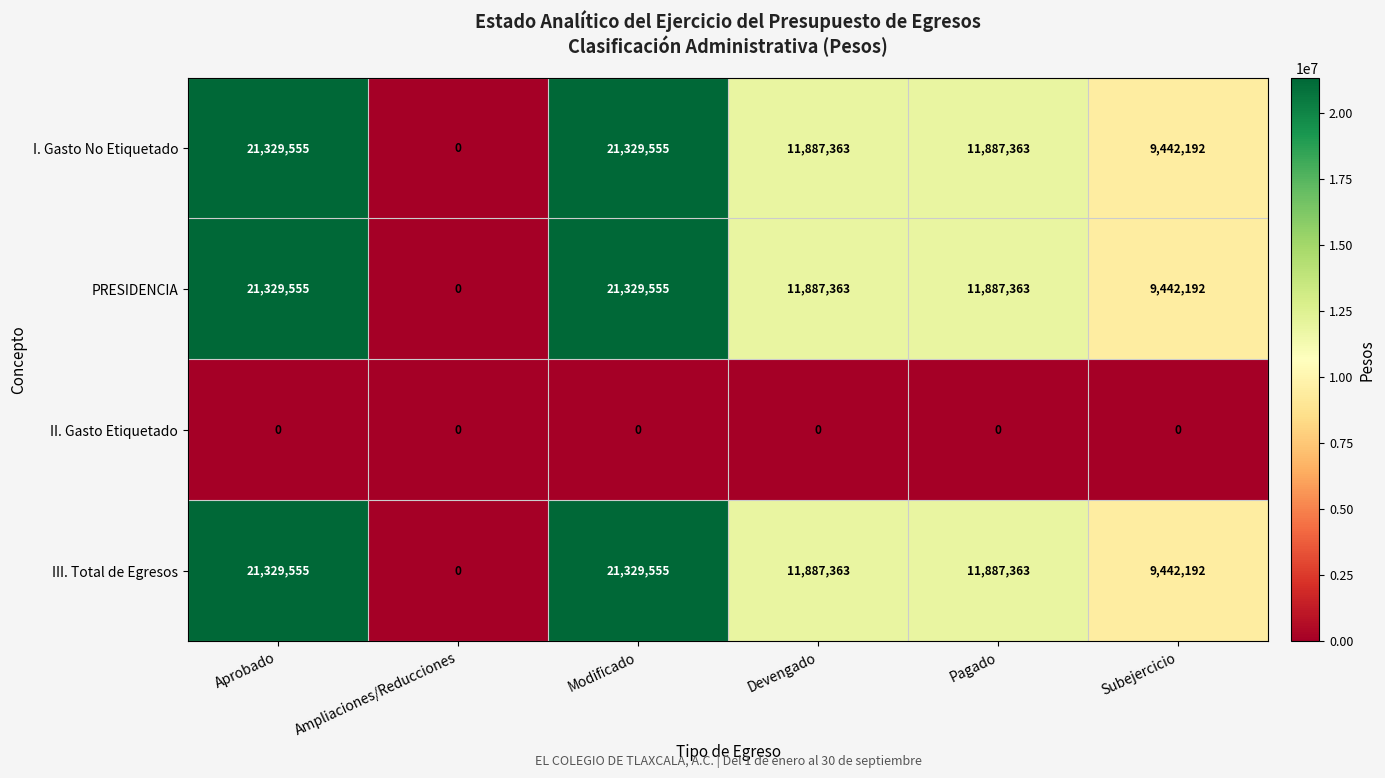

What is the spread (max minus min) of values at Aprobado?

21329555